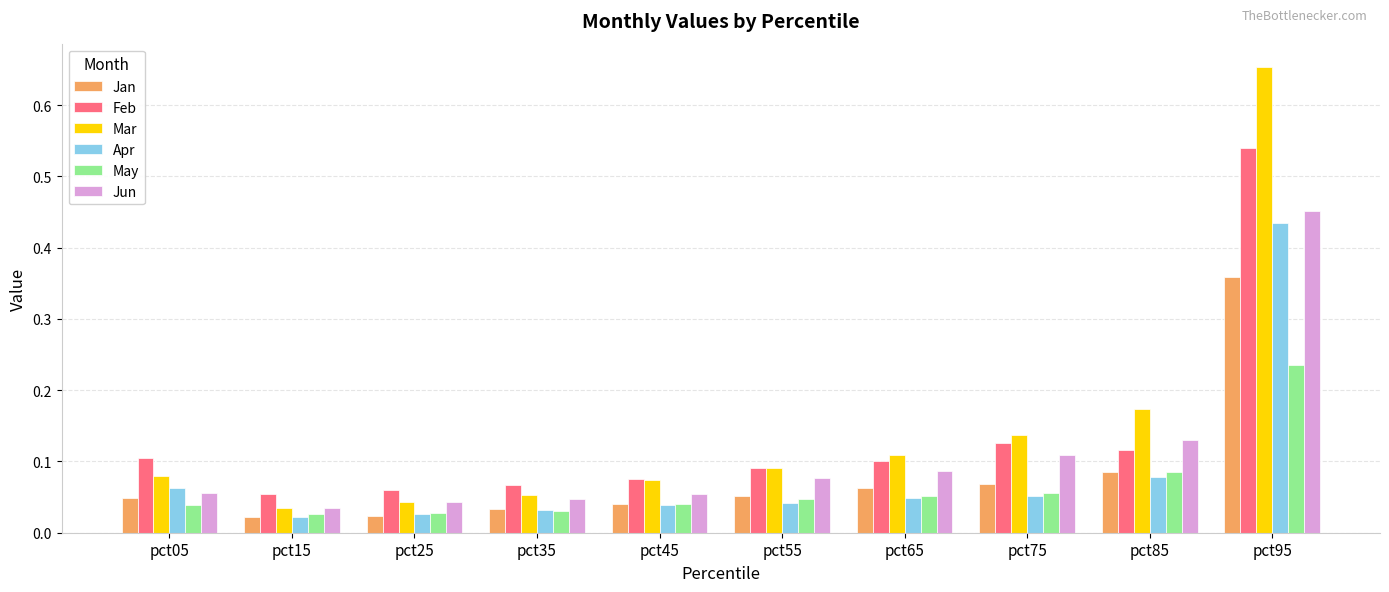

What is the sum of all May values?

0.6